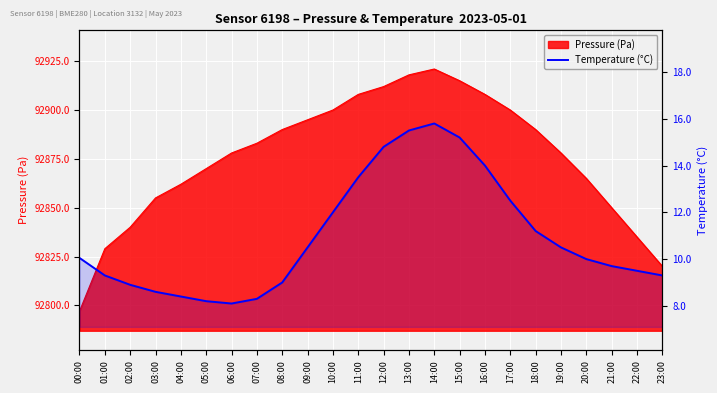

How many lines are shown in the chart?

1